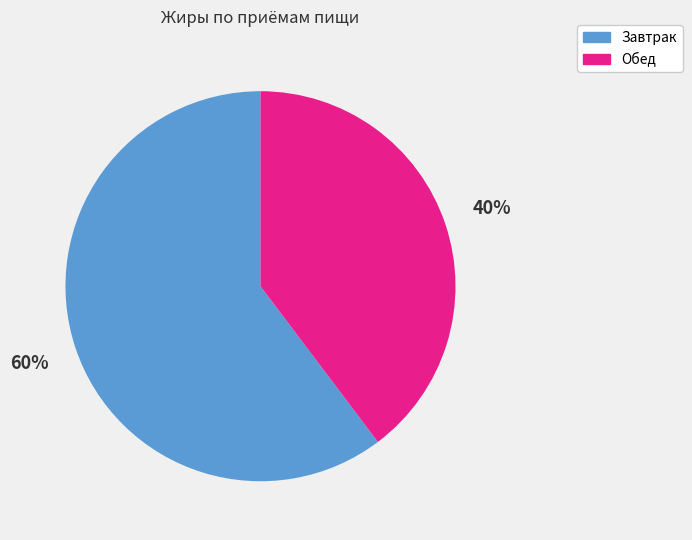

Approximately how many times larger is the value at Завтрак compared to Обед?

1.5